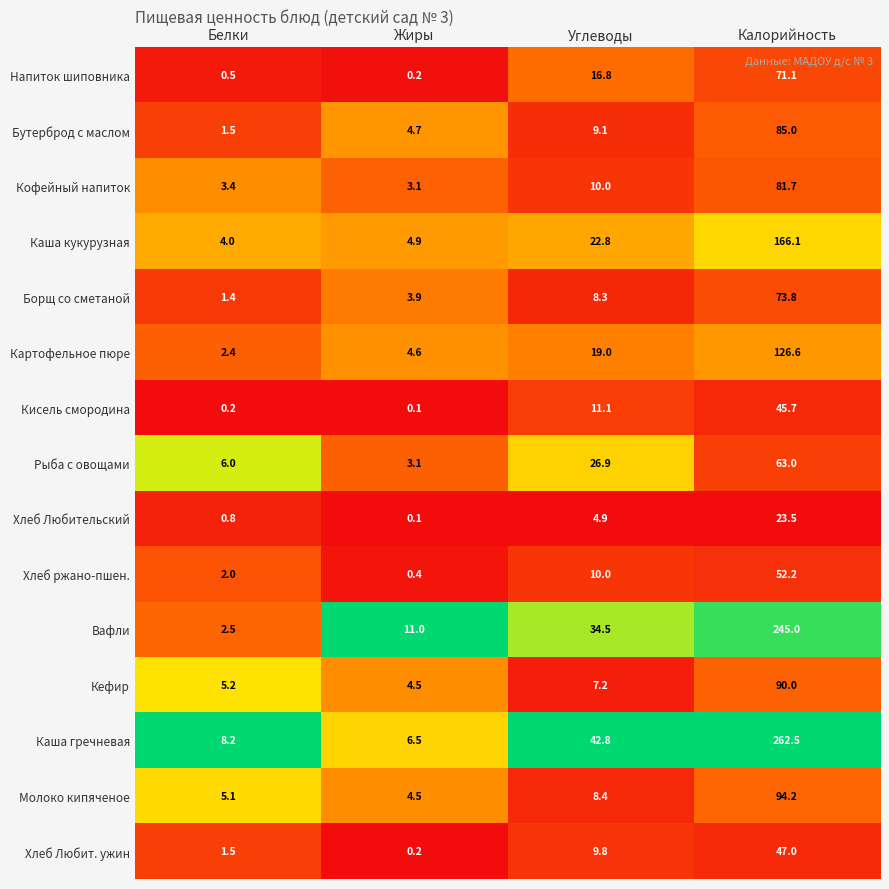

What is the total value across all series at Белки?

44.7